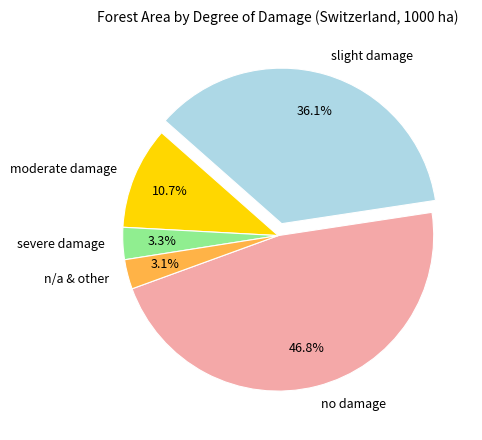

Which slice is the largest?

no damage